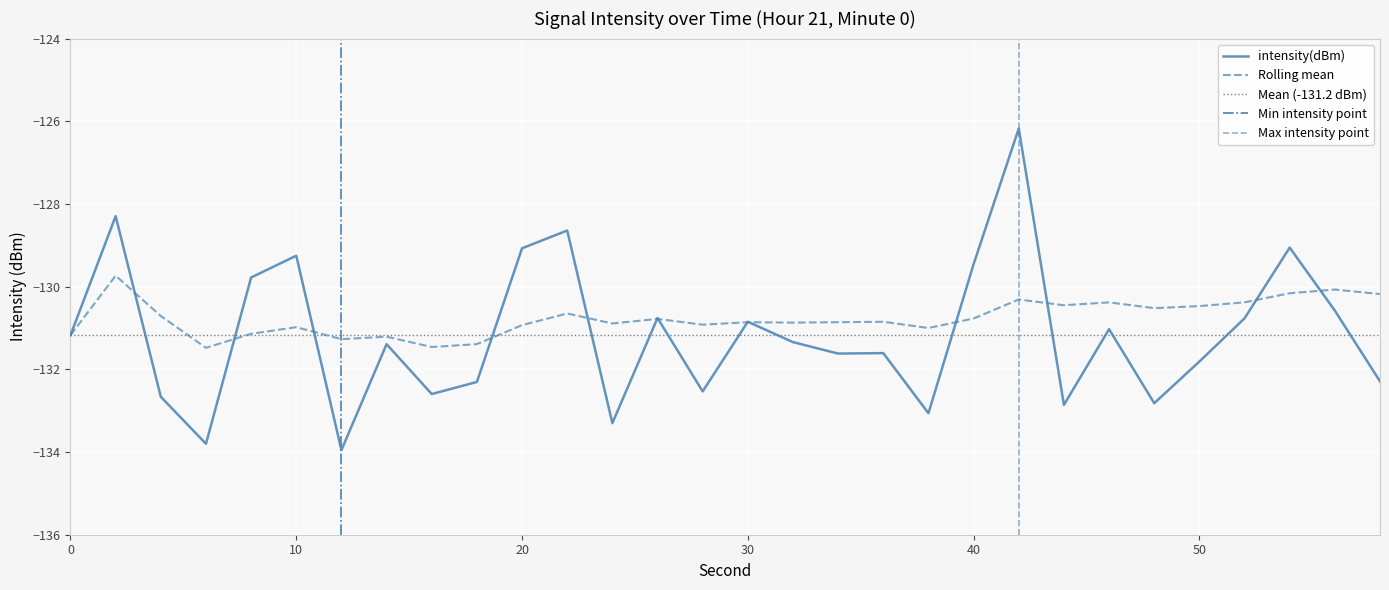

Which series has the widest spread of values?

intensity(dBm)